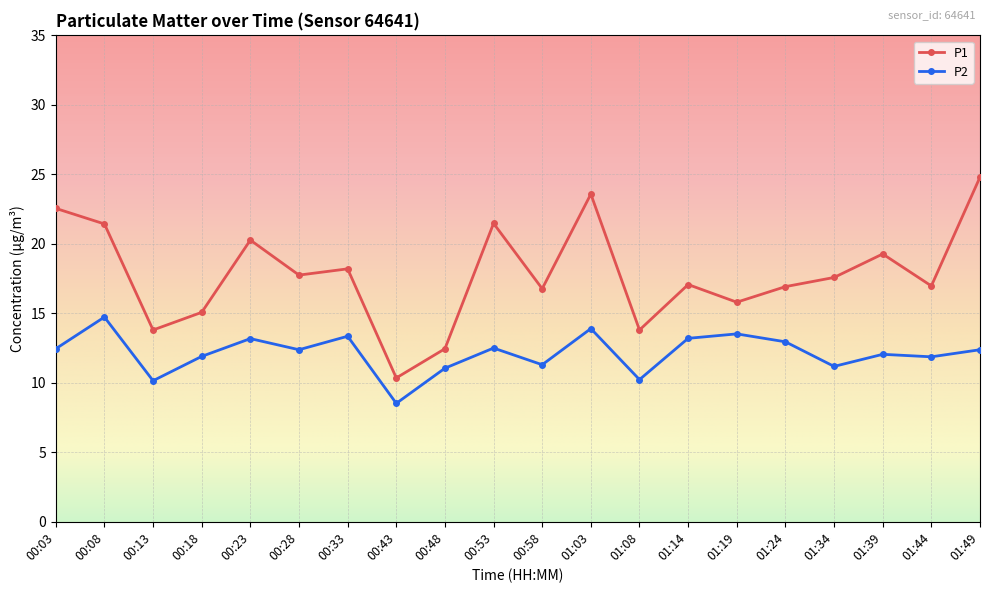

What is the difference between the second highest and minimum values in the P1 series?

13.2